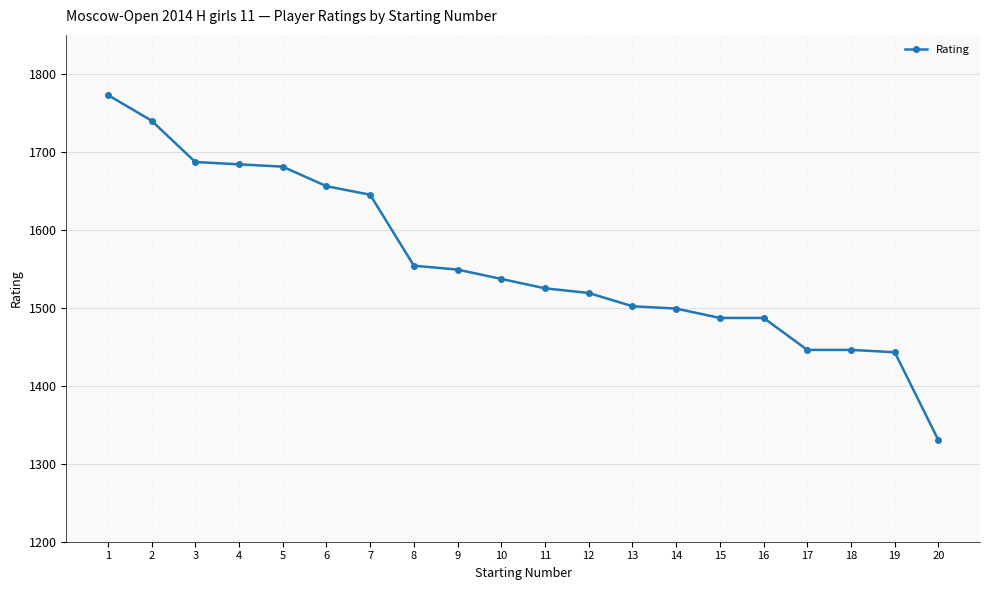

The value at 19 is 1443. True or false?

True